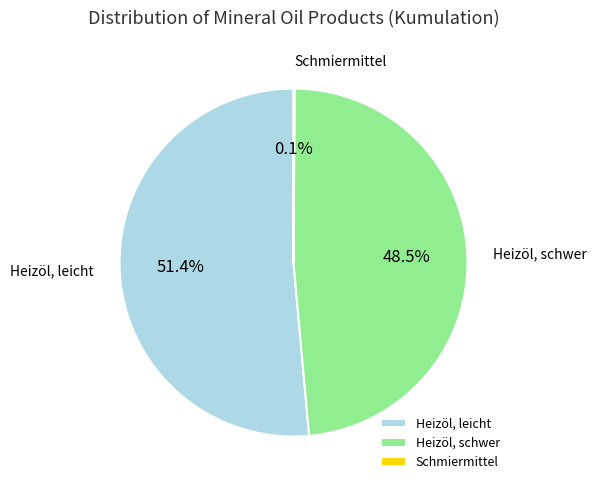

Which category has the biggest portion of the pie?

Heizöl, leicht